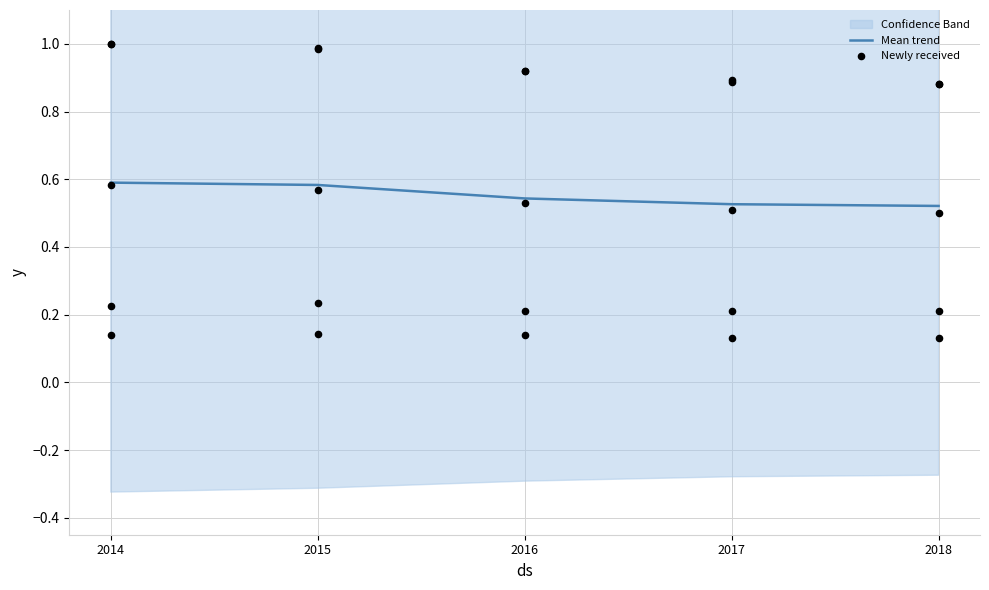

Which series has the widest spread of Y values?

Newly received